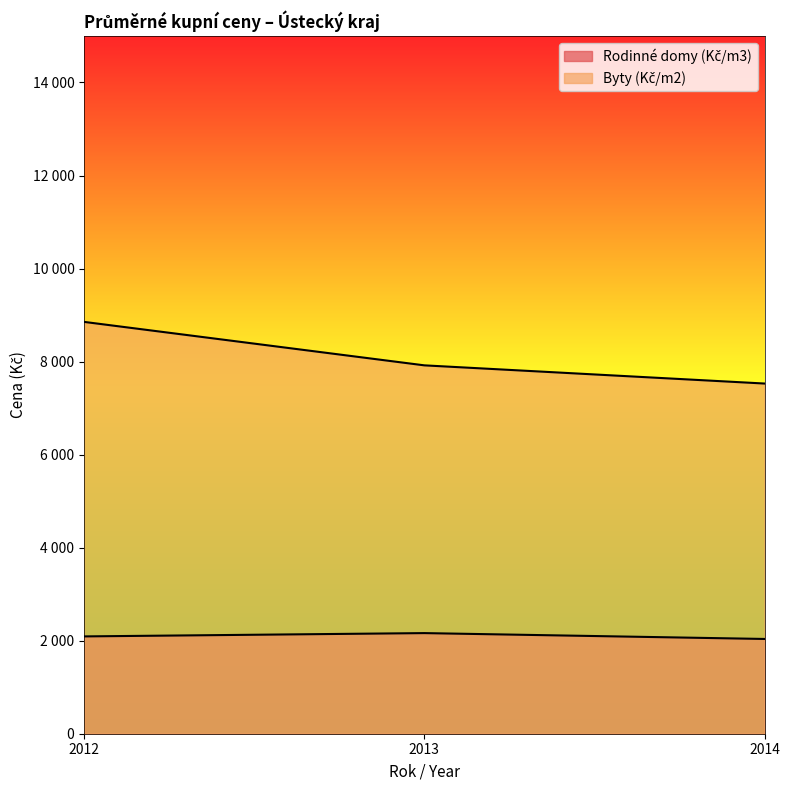

Rank the series by their average value, from highest to lowest.

Byty (Kč/m2), Rodinné domy (Kč/m3)